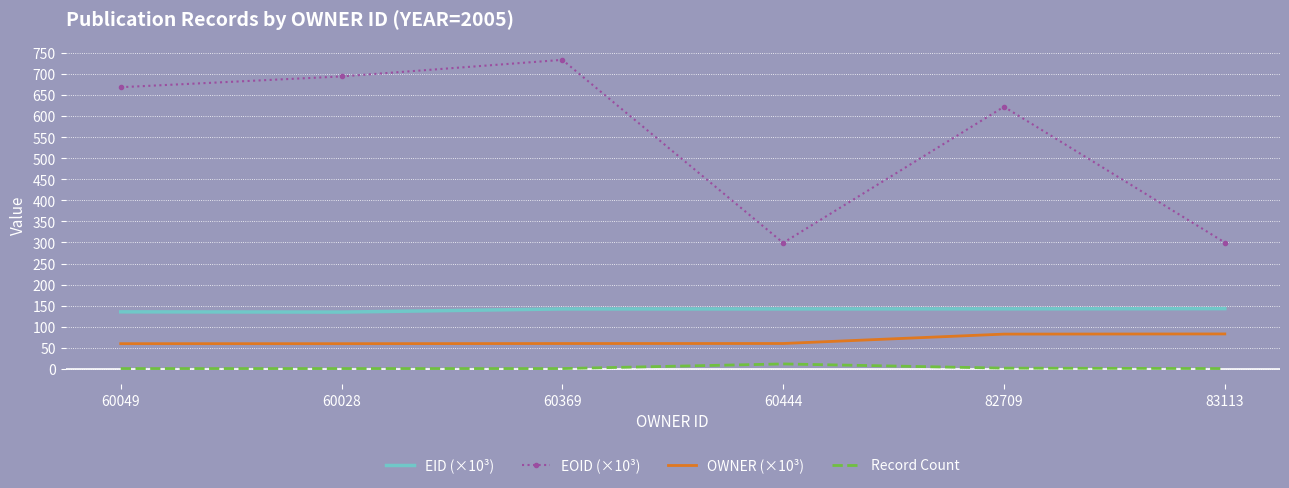

True or false: OWNER (×10³) has a value of 40.3 at 83113.

False